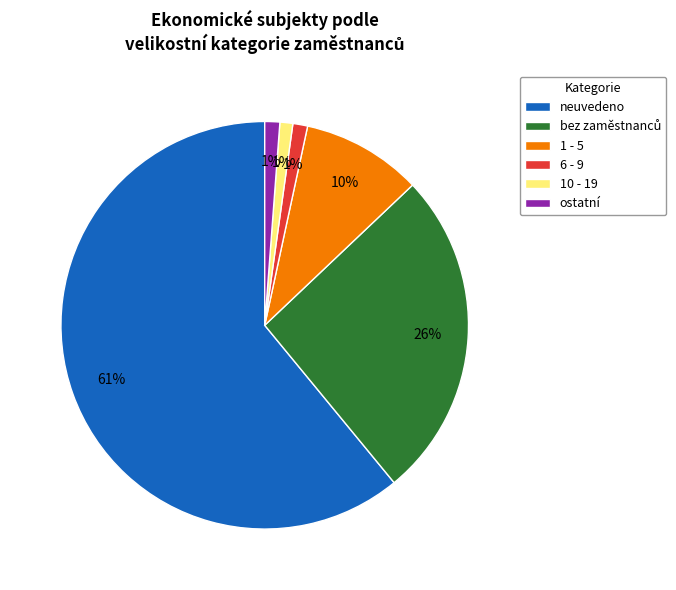

To the nearest percent, what is the average slice percentage?

17%